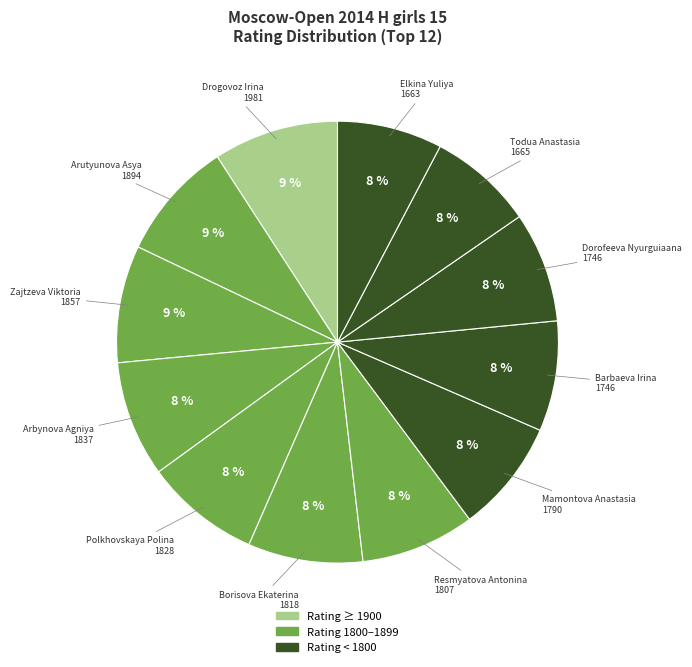

How many slices are in this pie chart?

12